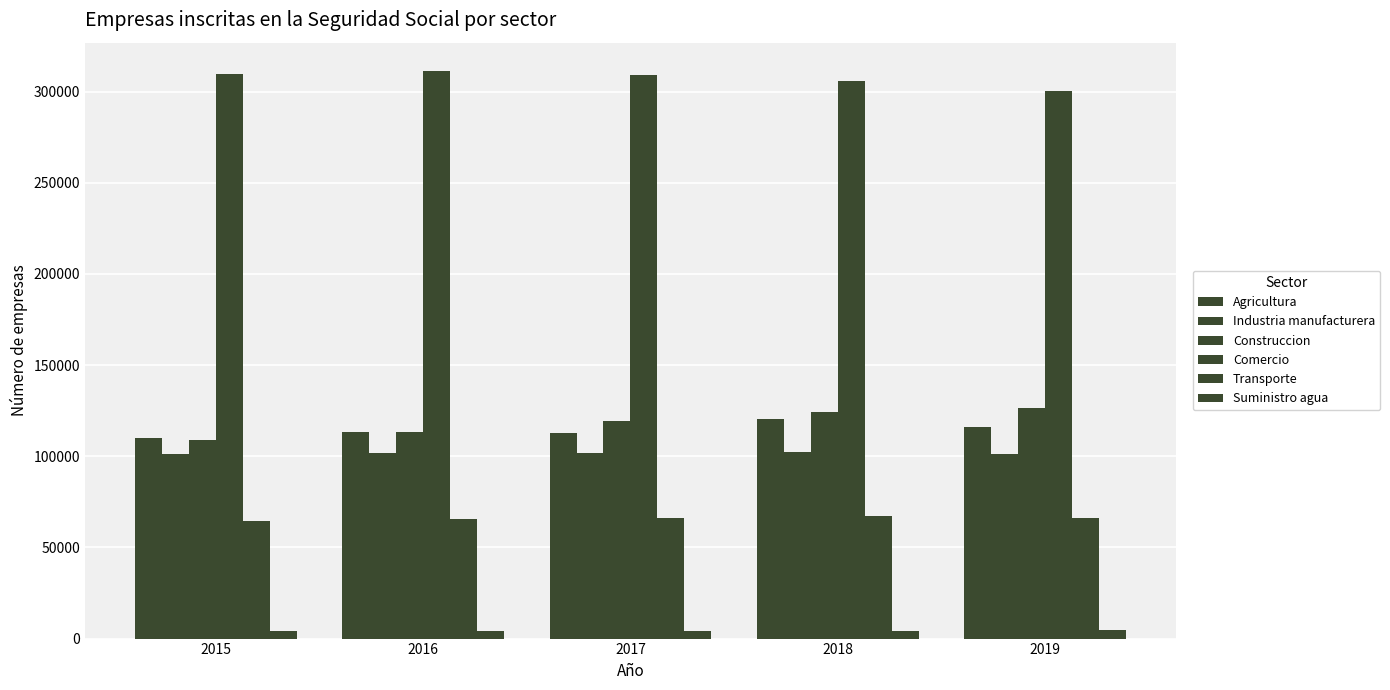

Reading right to left, extract all data points from this chart.

Agricultura: 116108	120356	112924	113495	109811
Industria manufacturera: 100997	102090	102006	102037	101261
Construccion: 126261	124484	119103	113485	109011
Comercio: 300159	305701	308902	311317	309956
Transporte: 66219	67078	66080	65364	64428
Suministro agua: 4457	4413	4395	4297	4242